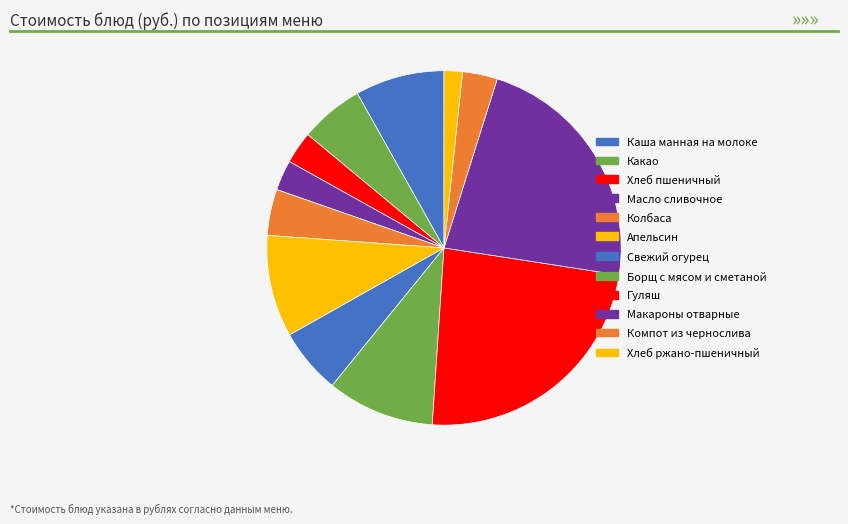

Which category has the biggest portion of the pie?

Гуляш